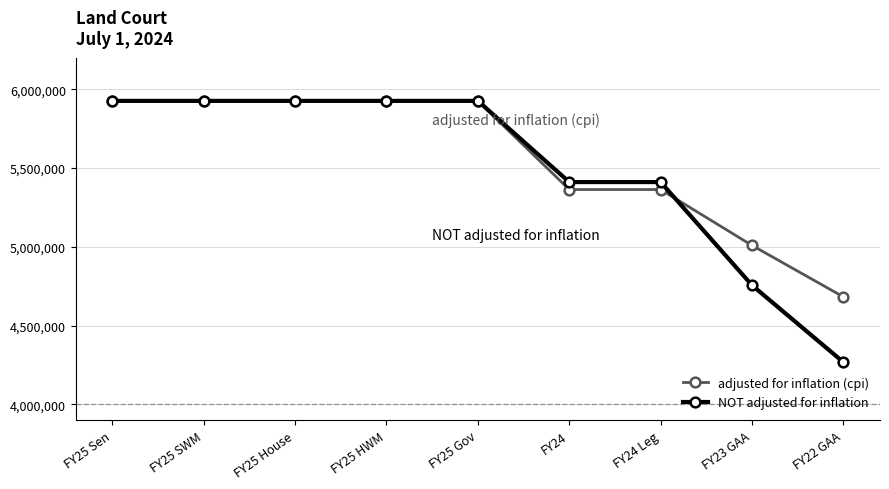

Which series has the widest spread of values?

NOT adjusted for inflation